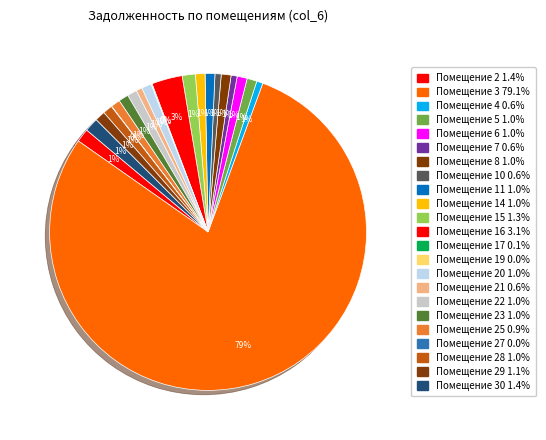

To the nearest percent, what is the difference between the largest and smallest slice percentages?

79%